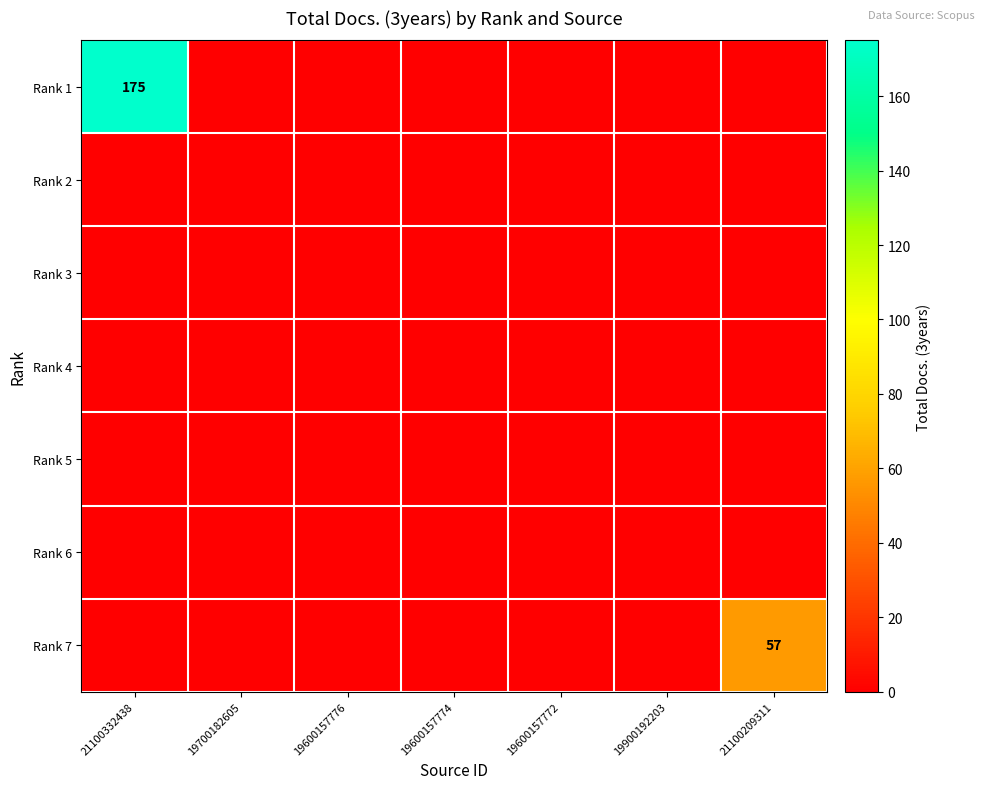

At how many categories does at least one series exceed 47?

2